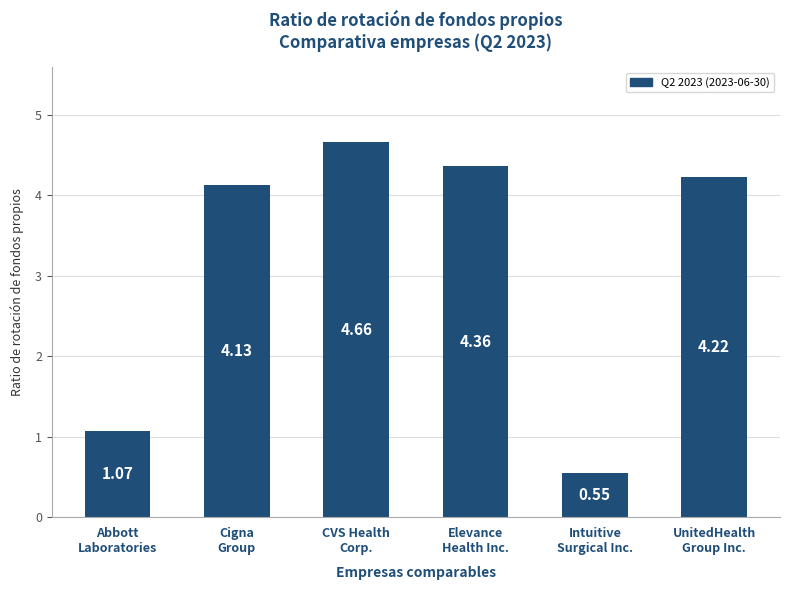

How many values exceed 4?

4